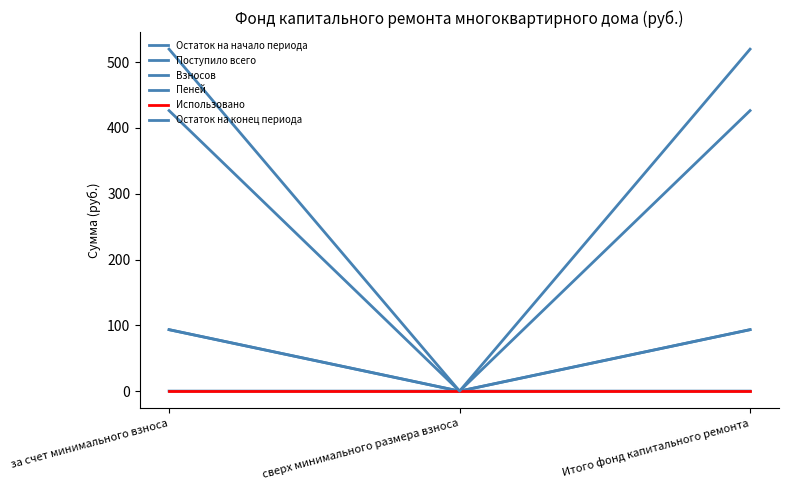

Reading left to right, list all the values displayed in this chart.

Остаток на начало периода: за счет минимального взноса=426.5	сверх минимального размера взноса=0.0	Итого фонд капитального ремонта=426.5
Поступило всего: за счет минимального взноса=93.4	сверх минимального размера взноса=0.0	Итого фонд капитального ремонта=93.4
Взносов: за счет минимального взноса=93.4	сверх минимального размера взноса=0.0	Итого фонд капитального ремонта=93.4
Пеней: за счет минимального взноса=0.0	сверх минимального размера взноса=0.0	Итого фонд капитального ремонта=0.0
Использовано: за счет минимального взноса=0.0	сверх минимального размера взноса=0.0	Итого фонд капитального ремонта=0.0
Остаток на конец периода: за счет минимального взноса=519.9	сверх минимального размера взноса=0.0	Итого фонд капитального ремонта=519.9